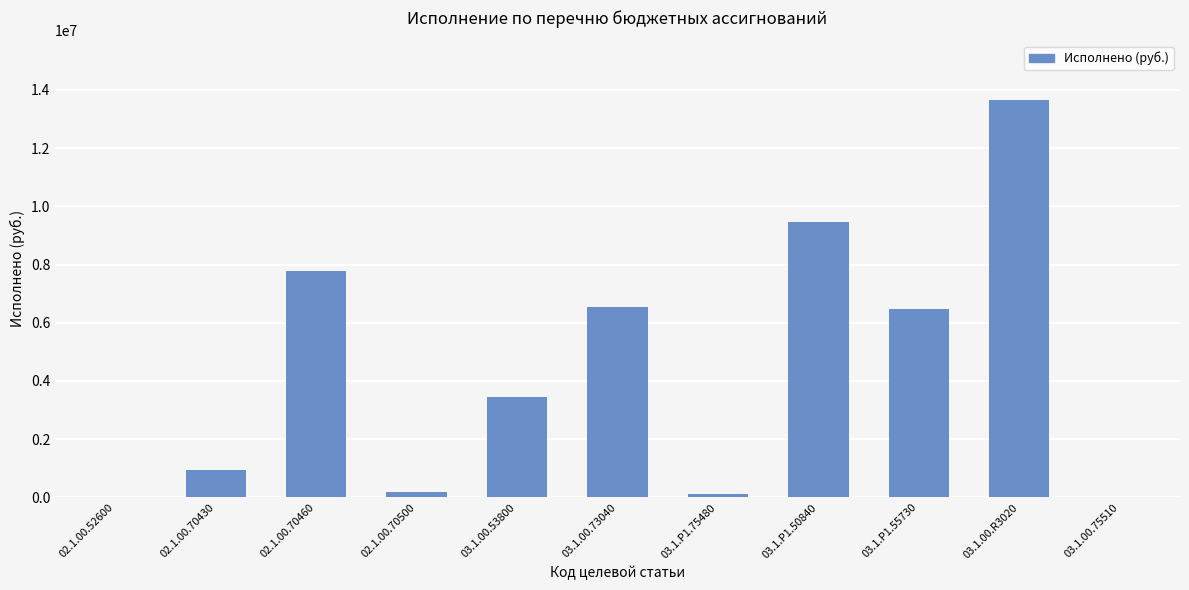

What is the average value?

4421379.9